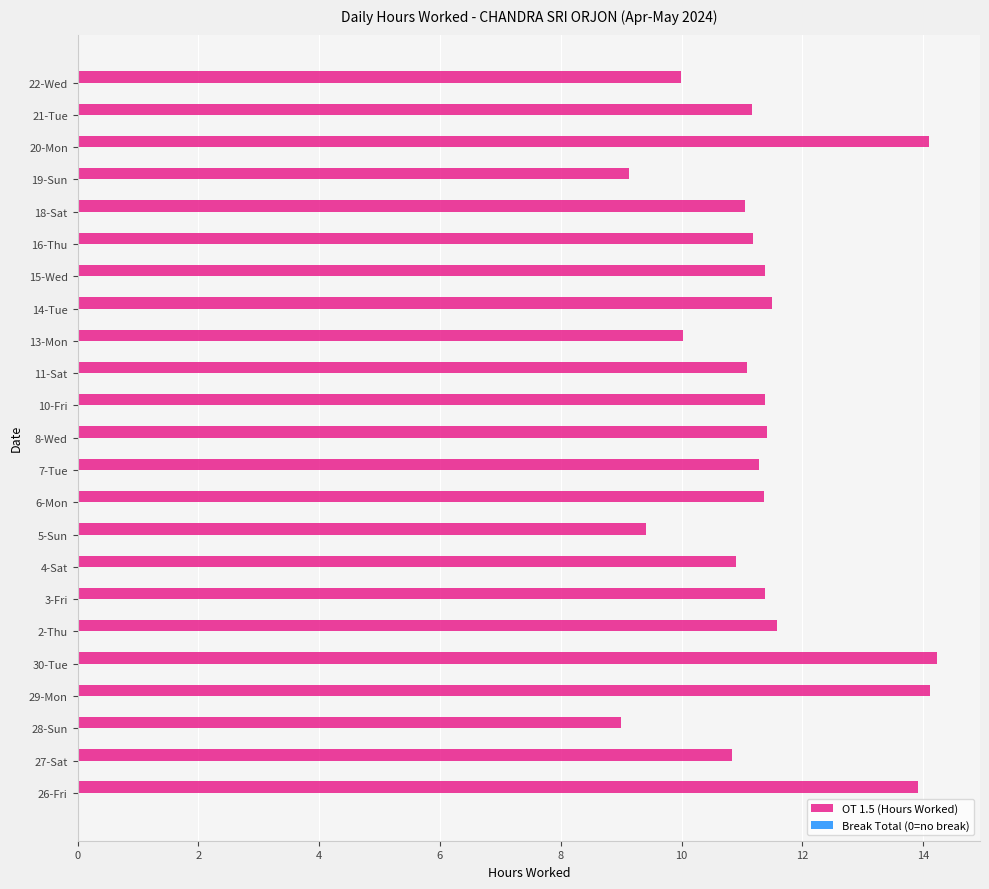

What is the sum of the values at 8-Wed and 6-Mon?

22.8